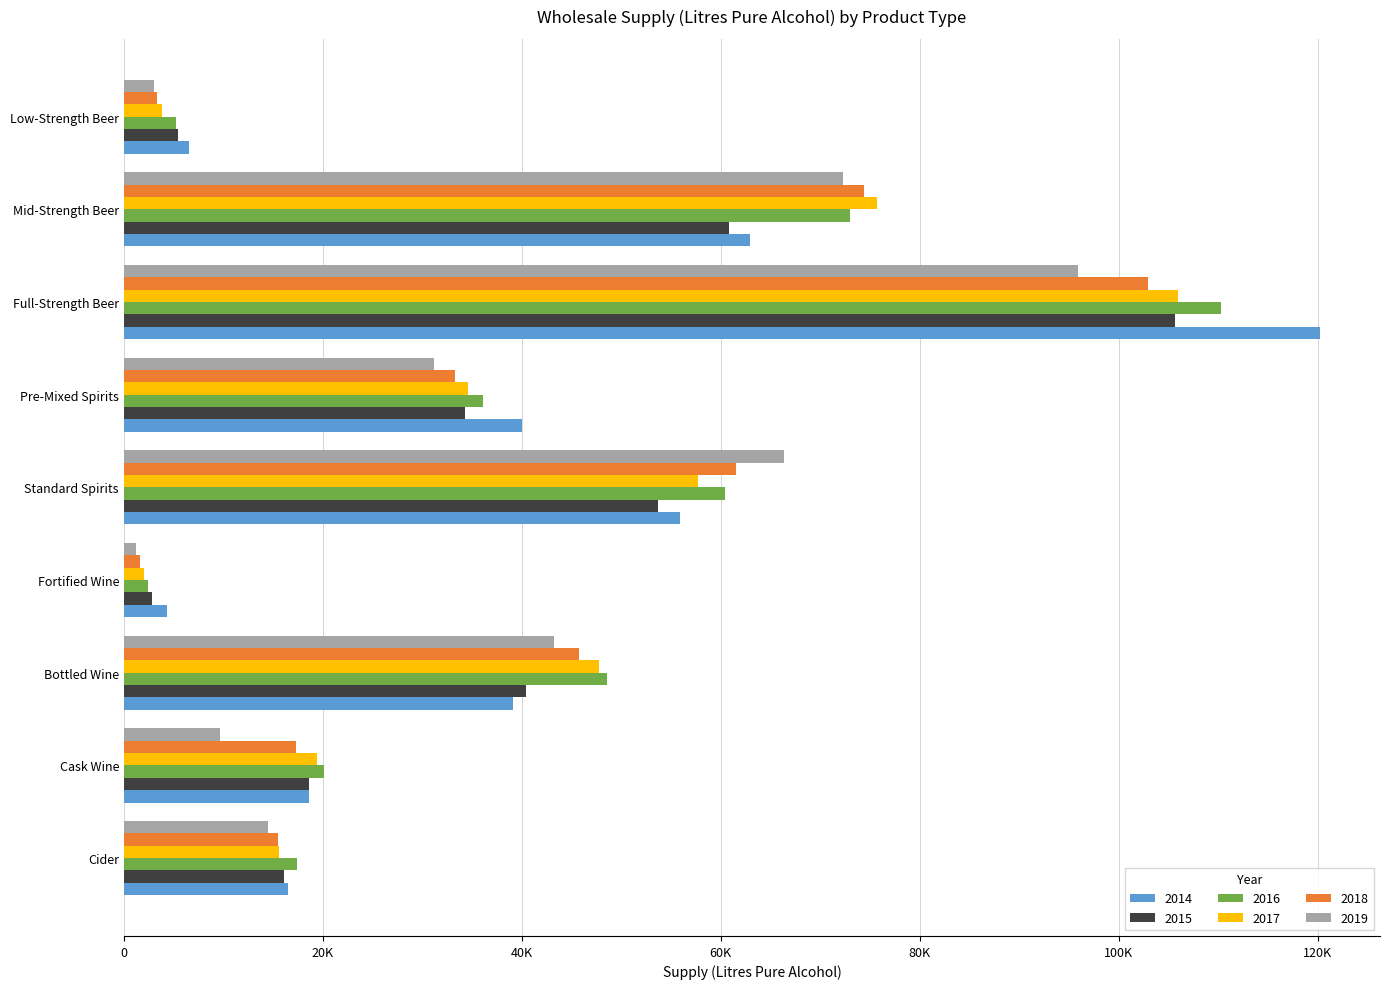

Which label corresponds to the largest value in the chart?

Full-Strength Beer